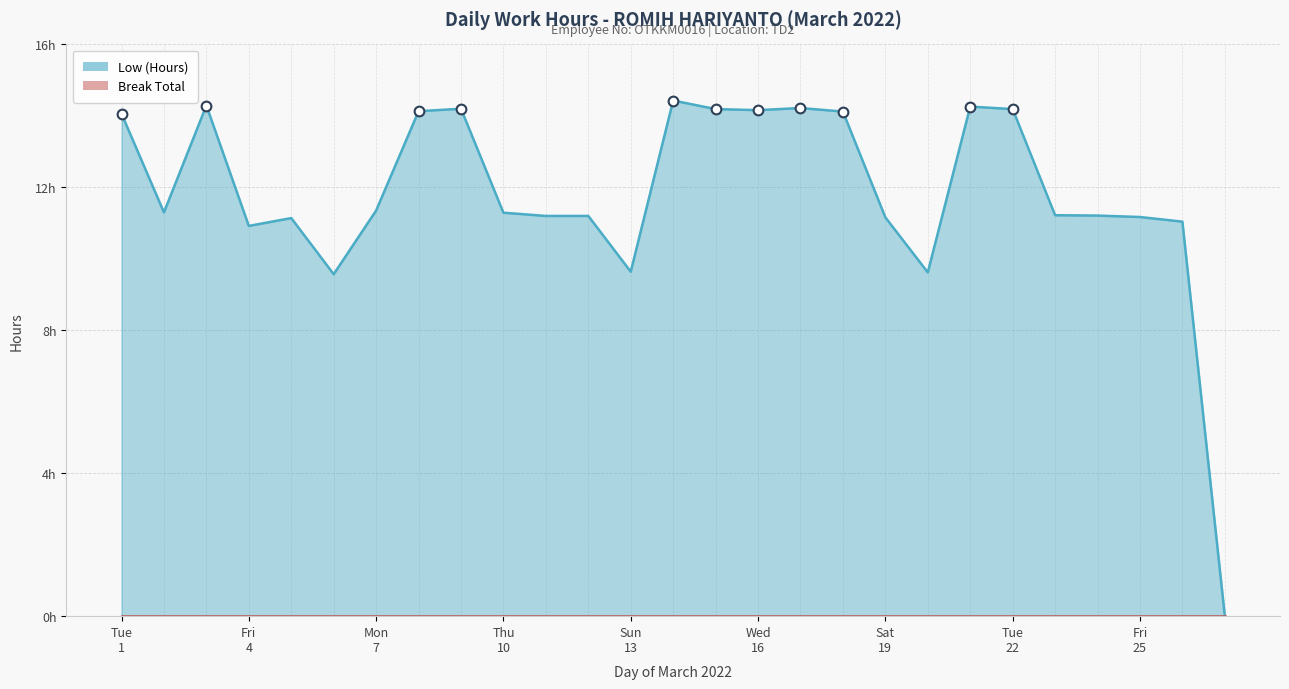

At which label does the data first exceed 11?

Tue 1